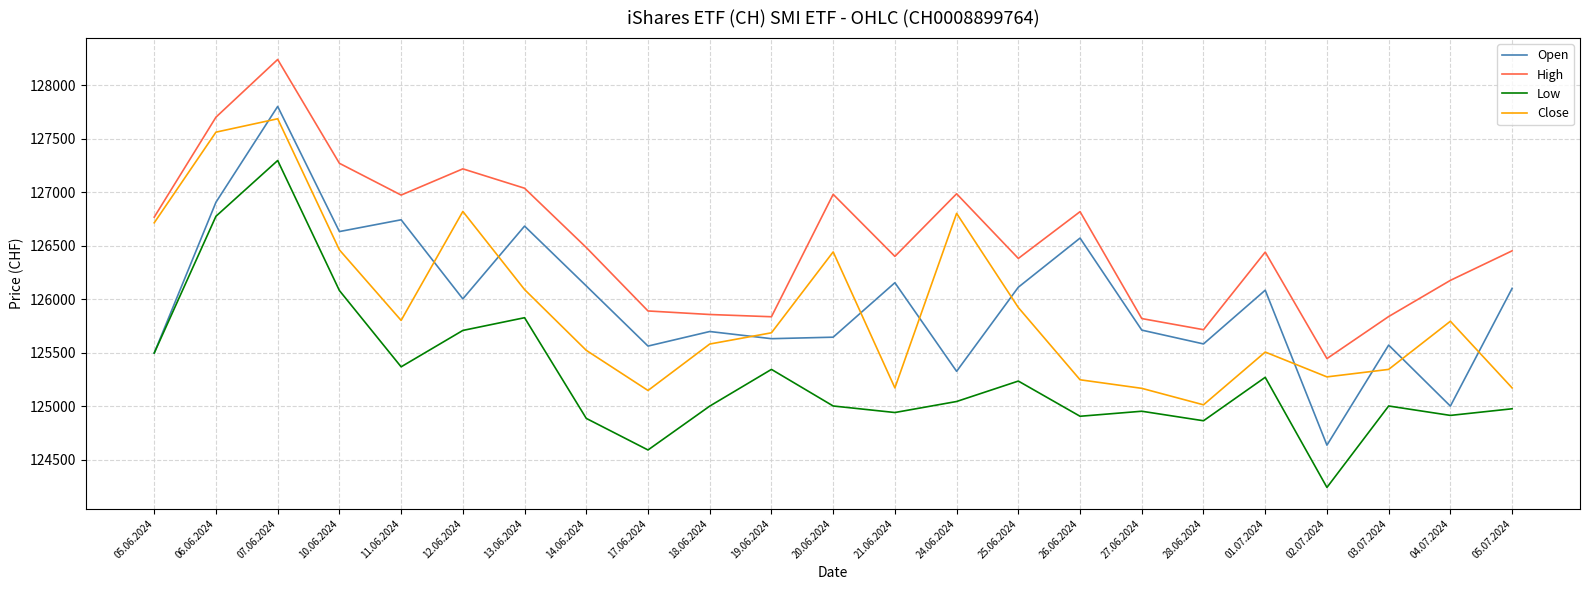

What is the greatest value displayed?

128239